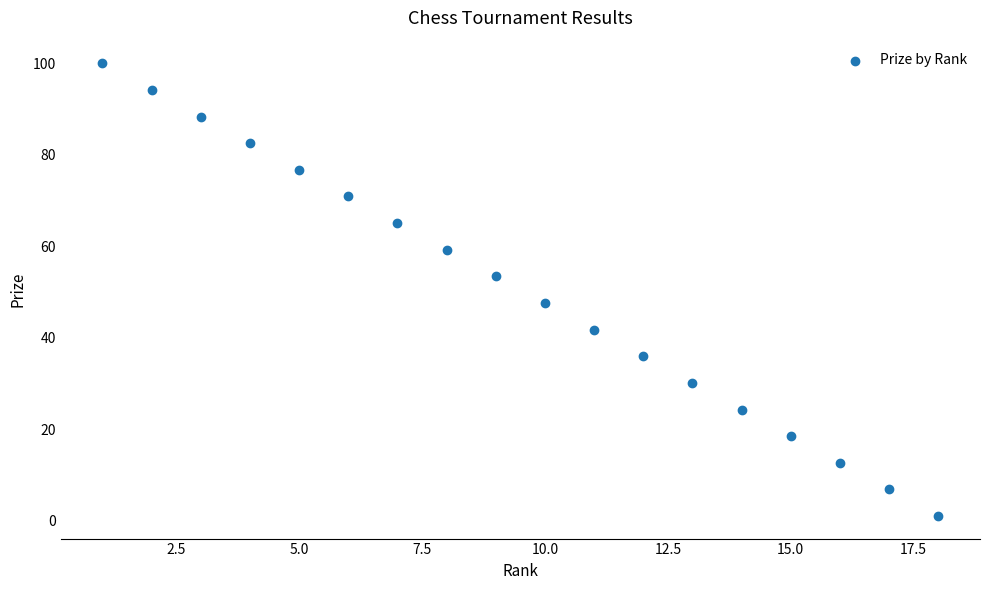

What is the range of X values (max minus min)?

17.0